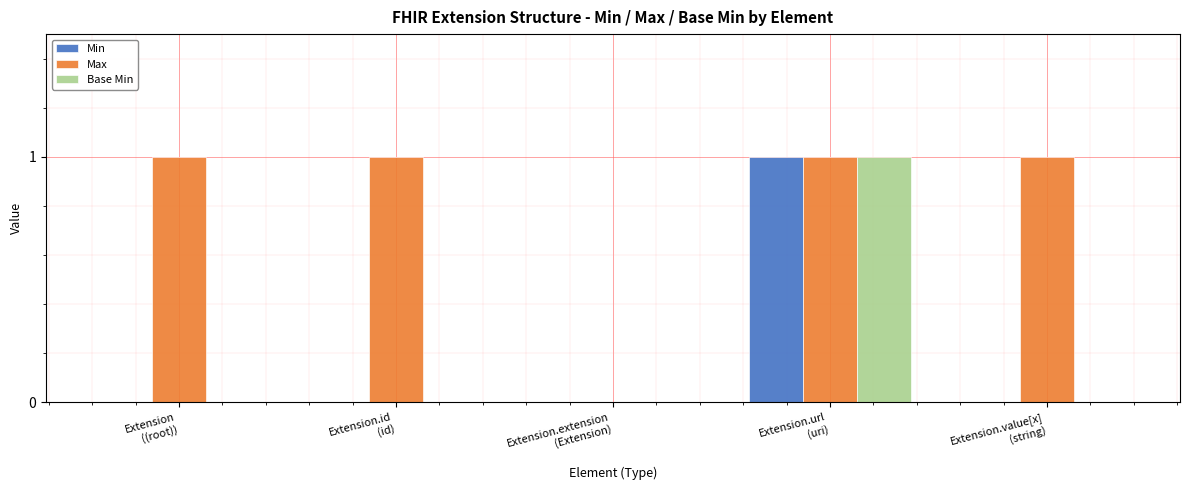

How many groups of bars are there?

5